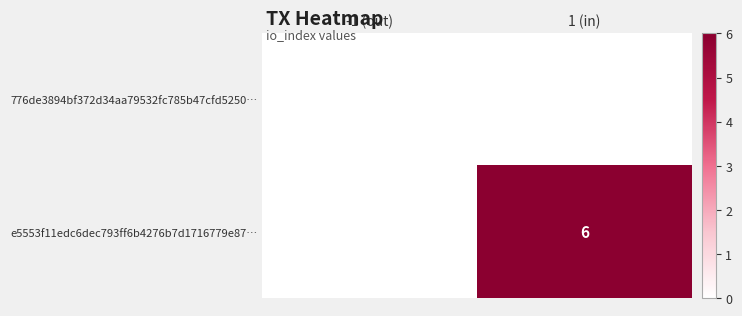

True or false: e5553f11edc6dec793ff6b4276b7d1716779e87… has a value of 6 at 1 (in).

True